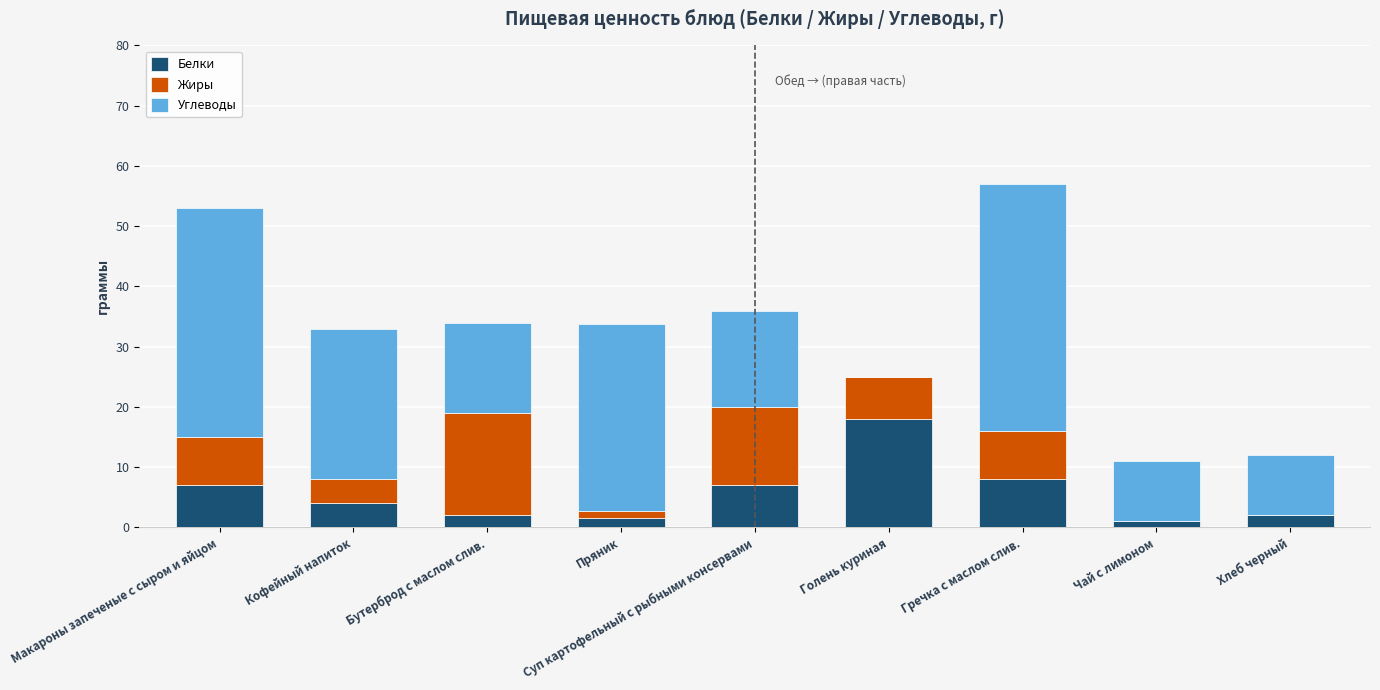

What is the sum of the Белки values at Бутерброд с маслом слив. and Суп картофельный с рыбными консервами?

9.0